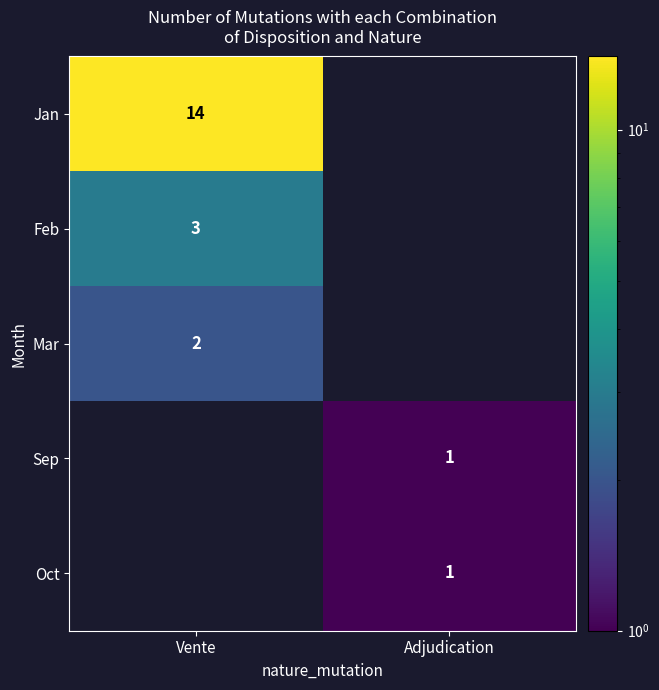

The value of Oct at Adjudication is 1. True or false?

True